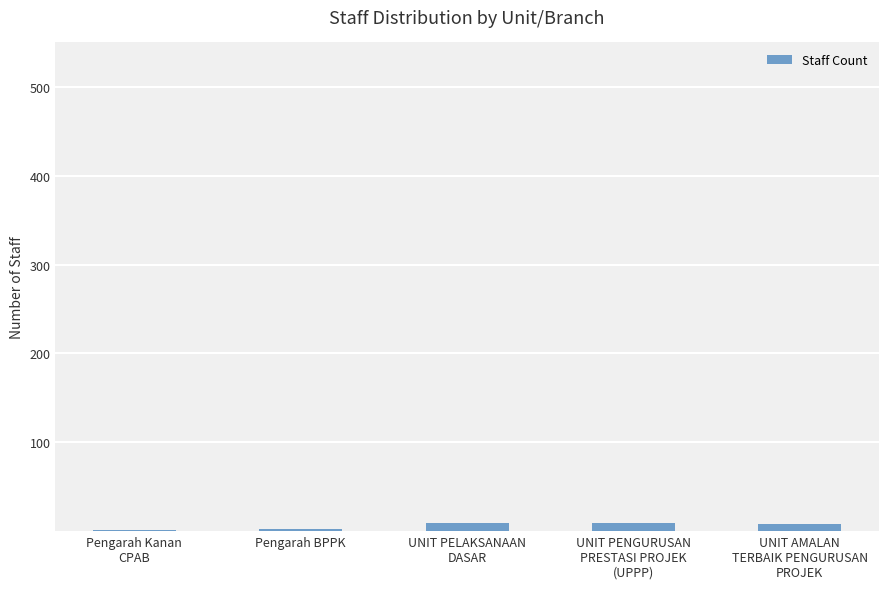

How many categories are shown in the chart?

5